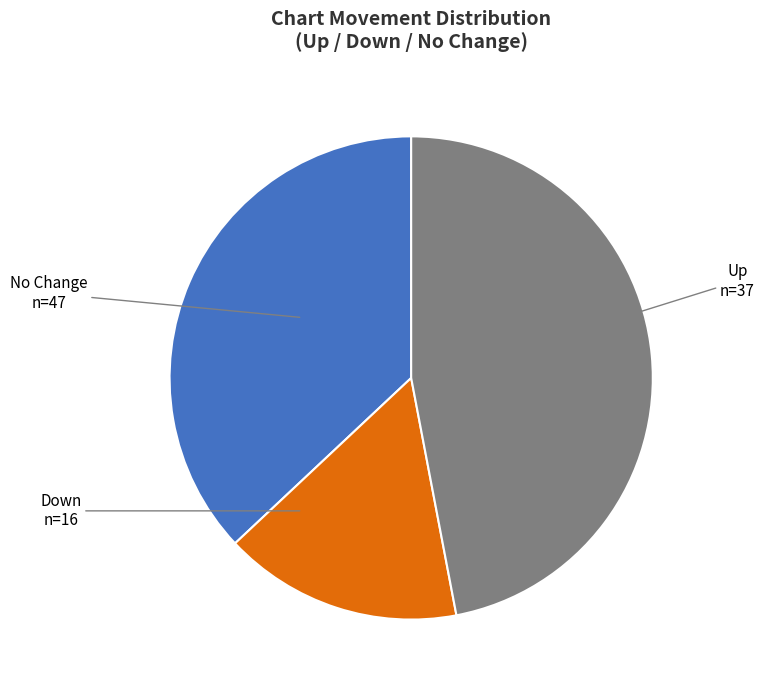

Is there any slice that represents more than half of the pie?

No